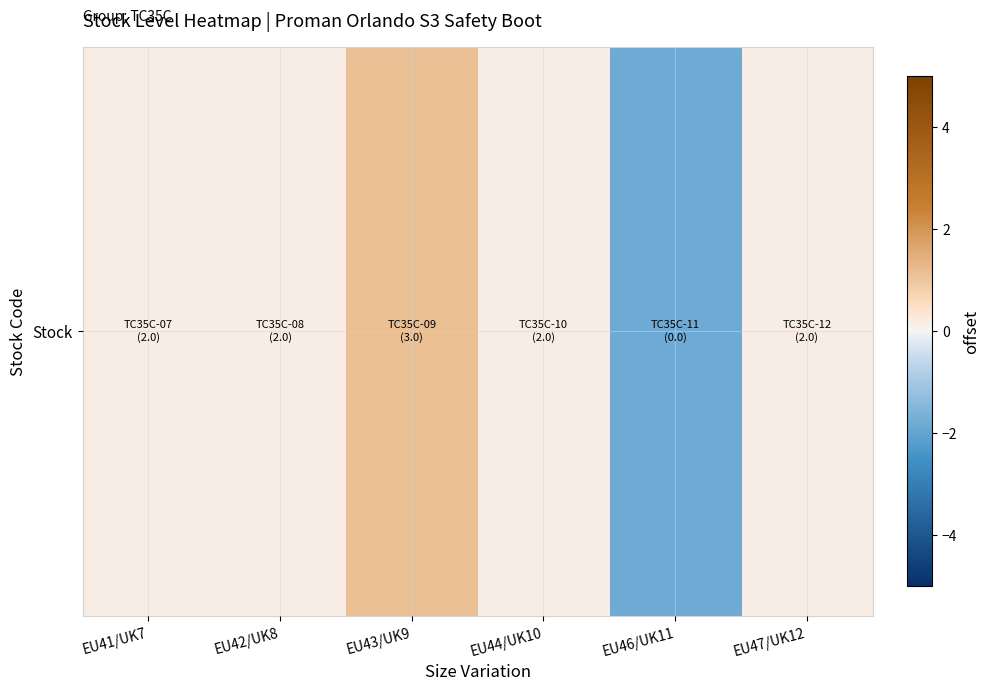

At which label is the value closest to 0?

EU41/UK7